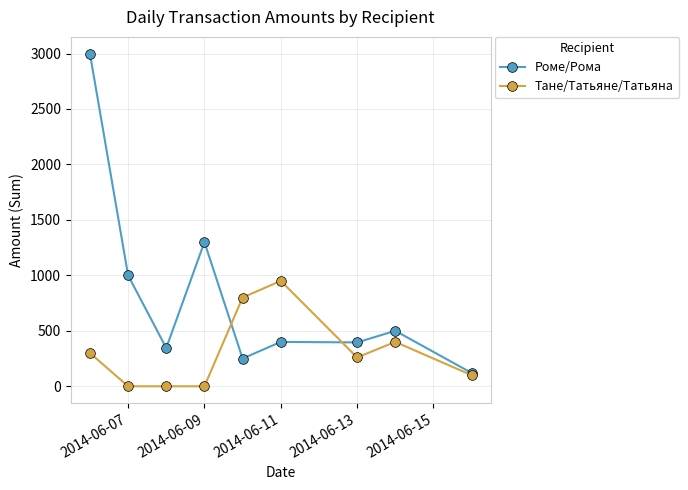

What is the greatest value displayed?

3000.0